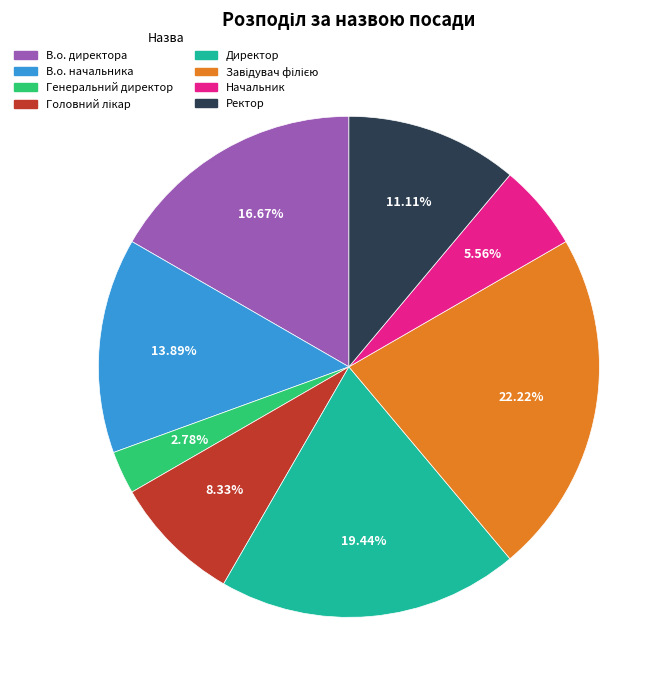

Which slice is the smallest?

Генеральний директор